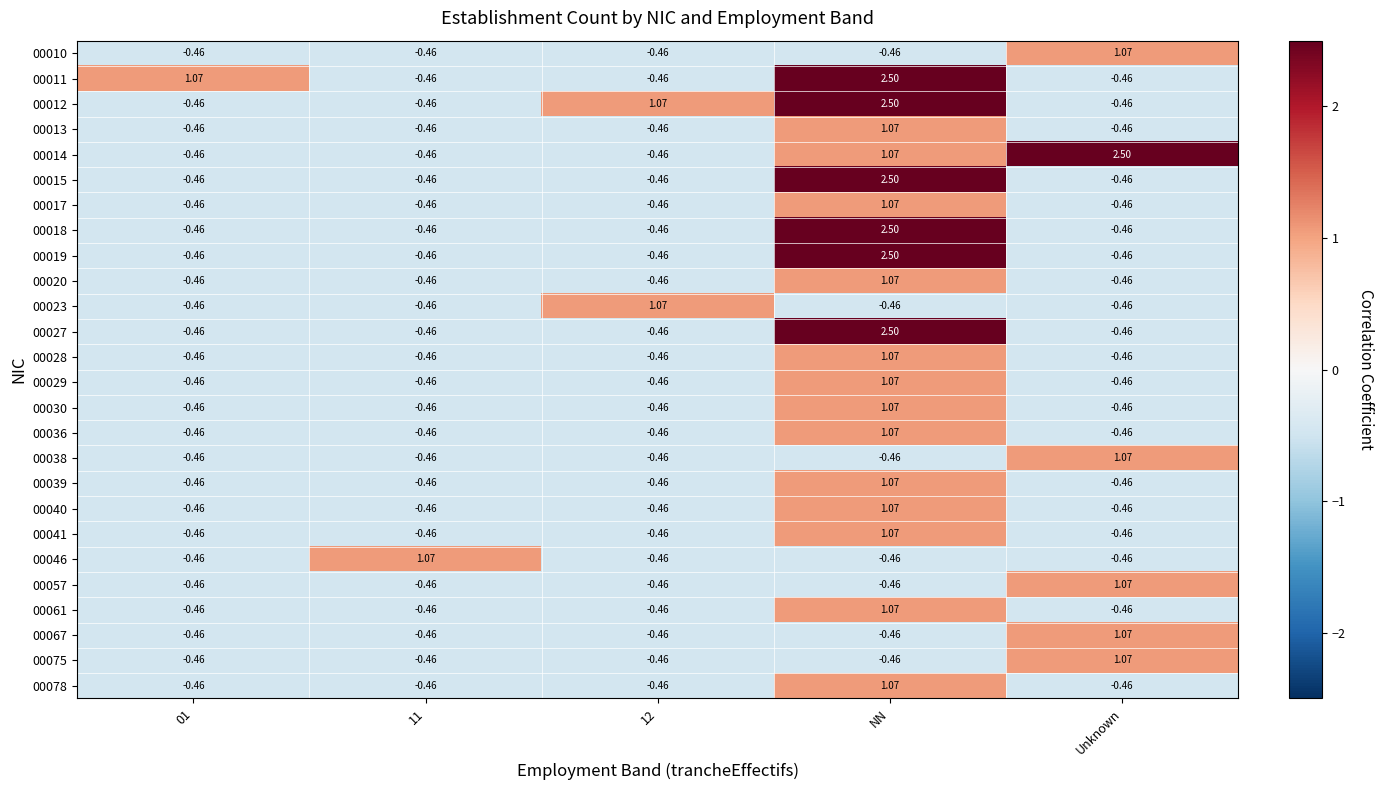

At which category is the sum across all series the highest?

NN